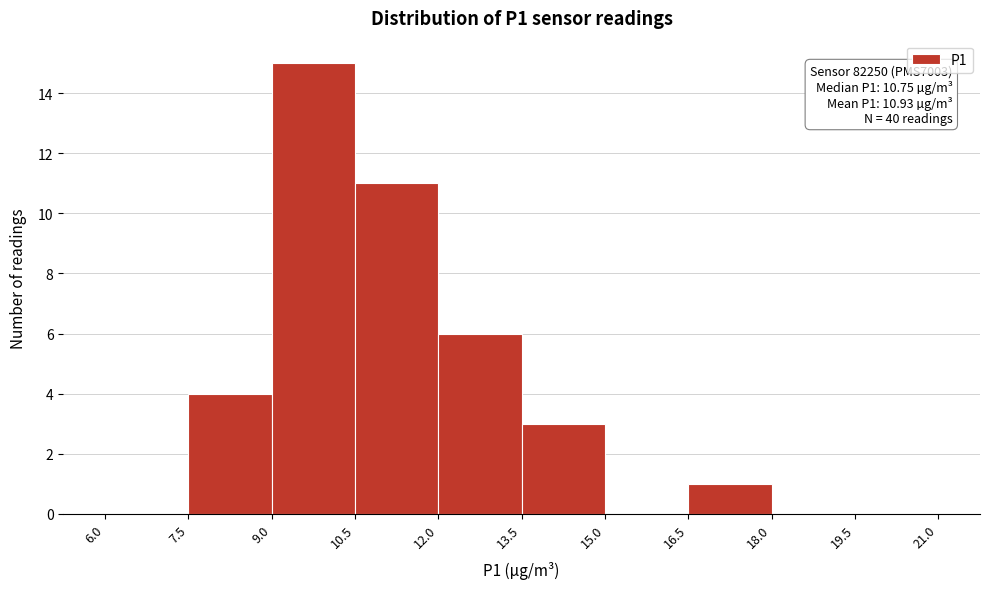

Which range on the x-axis has the tallest bar?

9.0 to 10.5